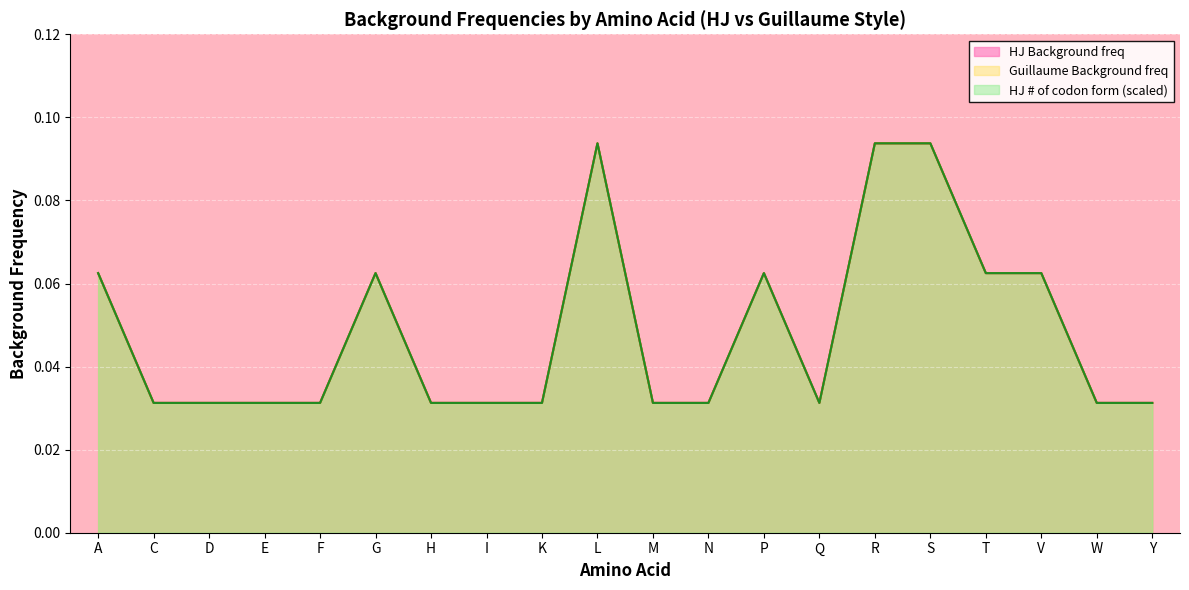

Is it true that HJ # of codon form equals 0.0 at I?

True